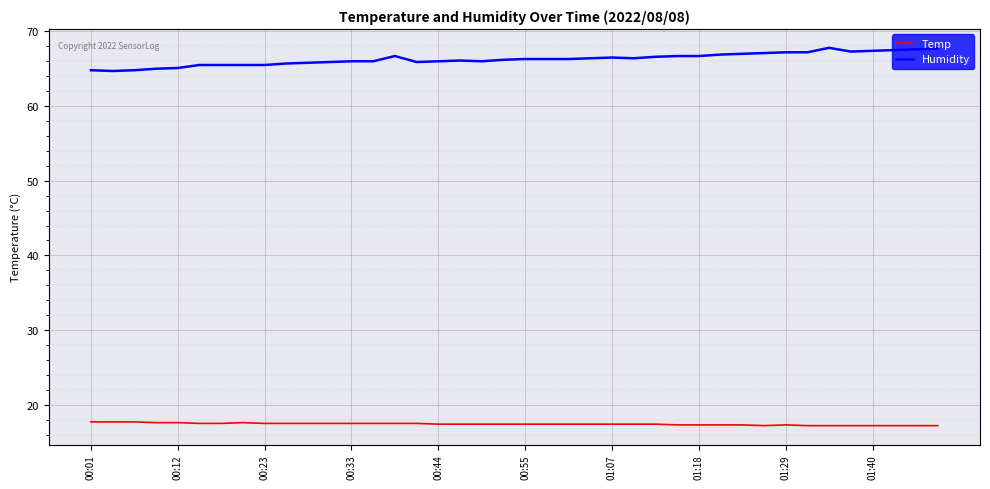

True or false: Temp and Humidity cross at least once.

False